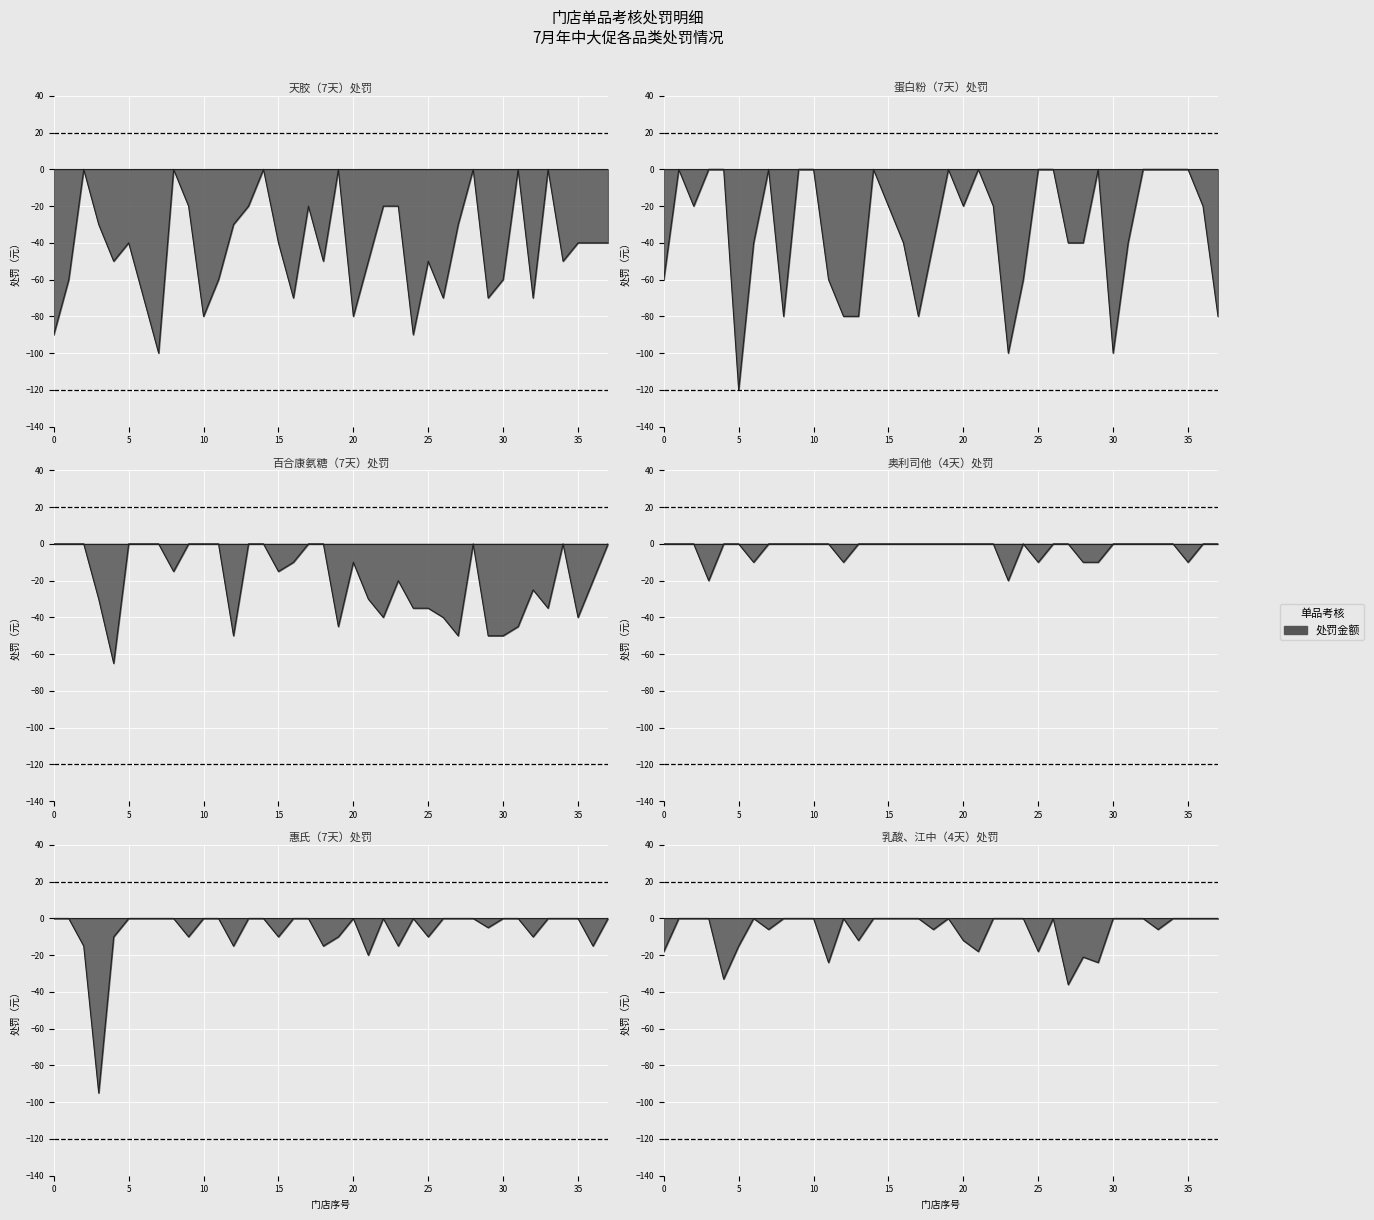

Is the value of 惠氏（7天）处罚 at 730 greater than the value of 天胶（7天）处罚 at 754?

Yes